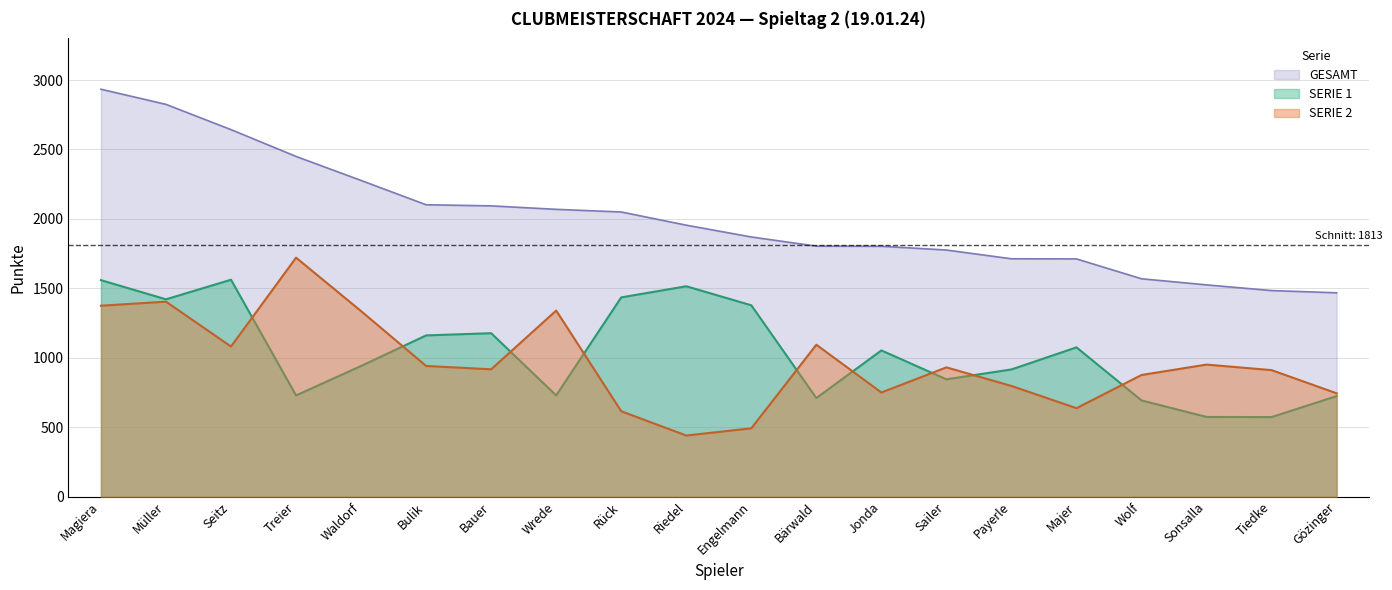

What is the minimum value for SERIE 1?

573